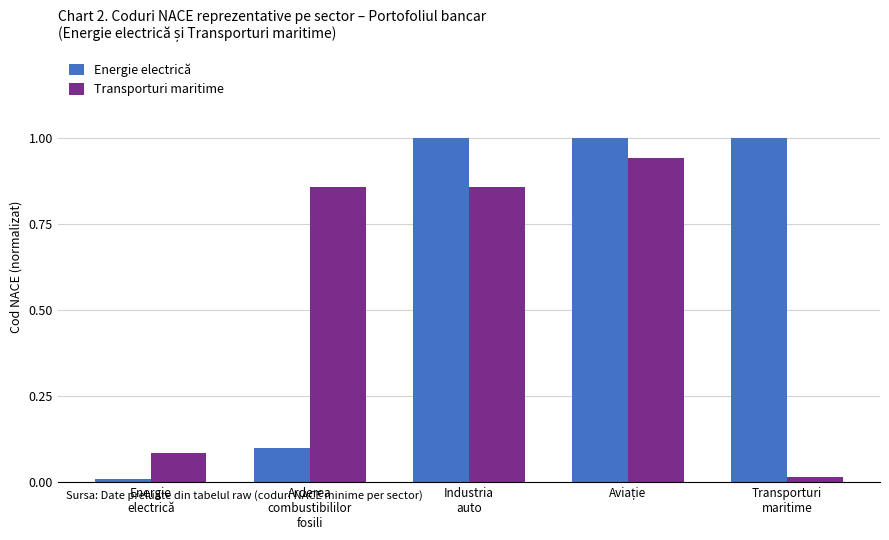

What is the maximum value for Energie electrică?

1.0